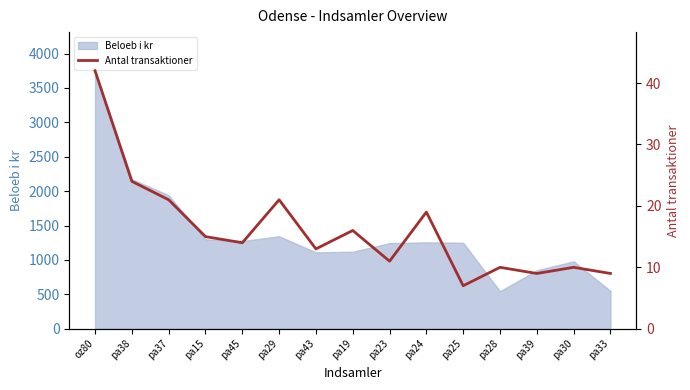

What is the average value?

16